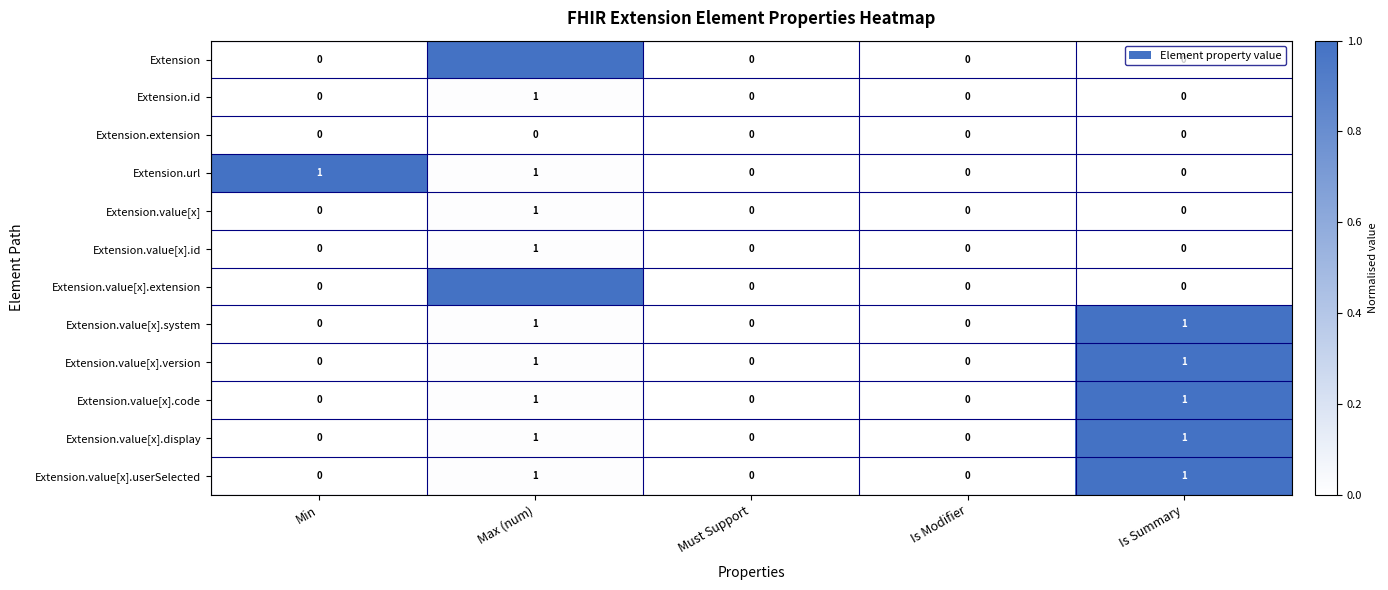

The value of Extension.value[x].display at Is Modifier is -1. True or false?

False